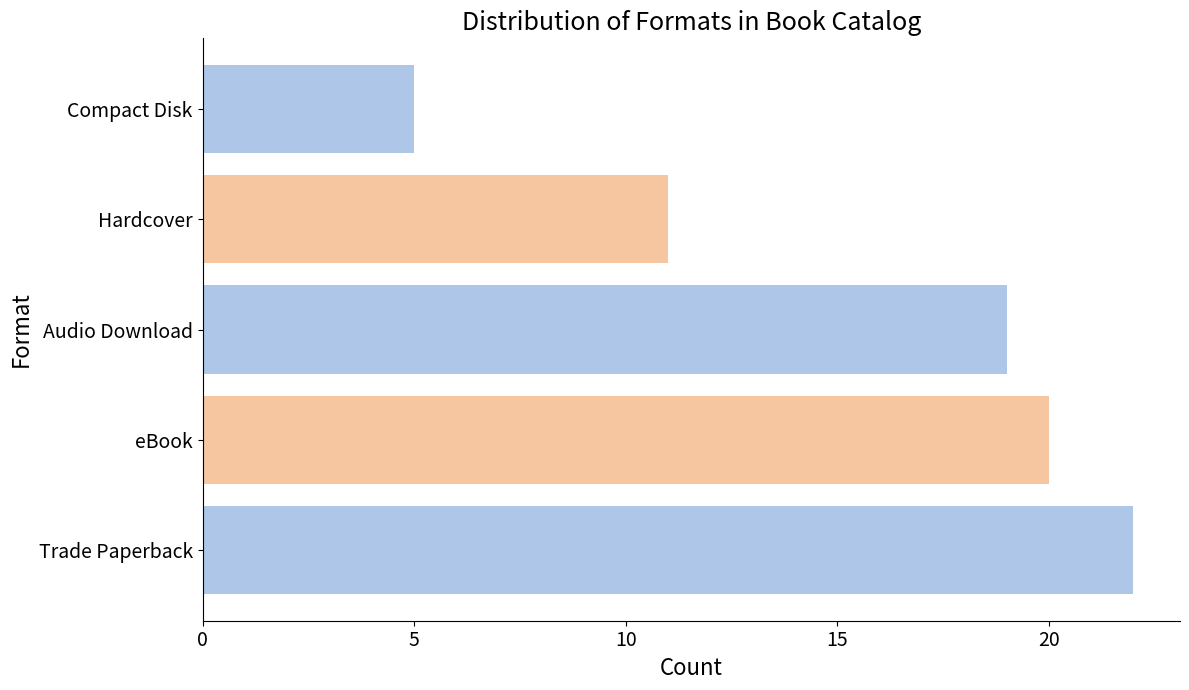

Rank the categories by value from lowest to highest.

Compact Disk, Hardcover, Audio Download, eBook, Trade Paperback